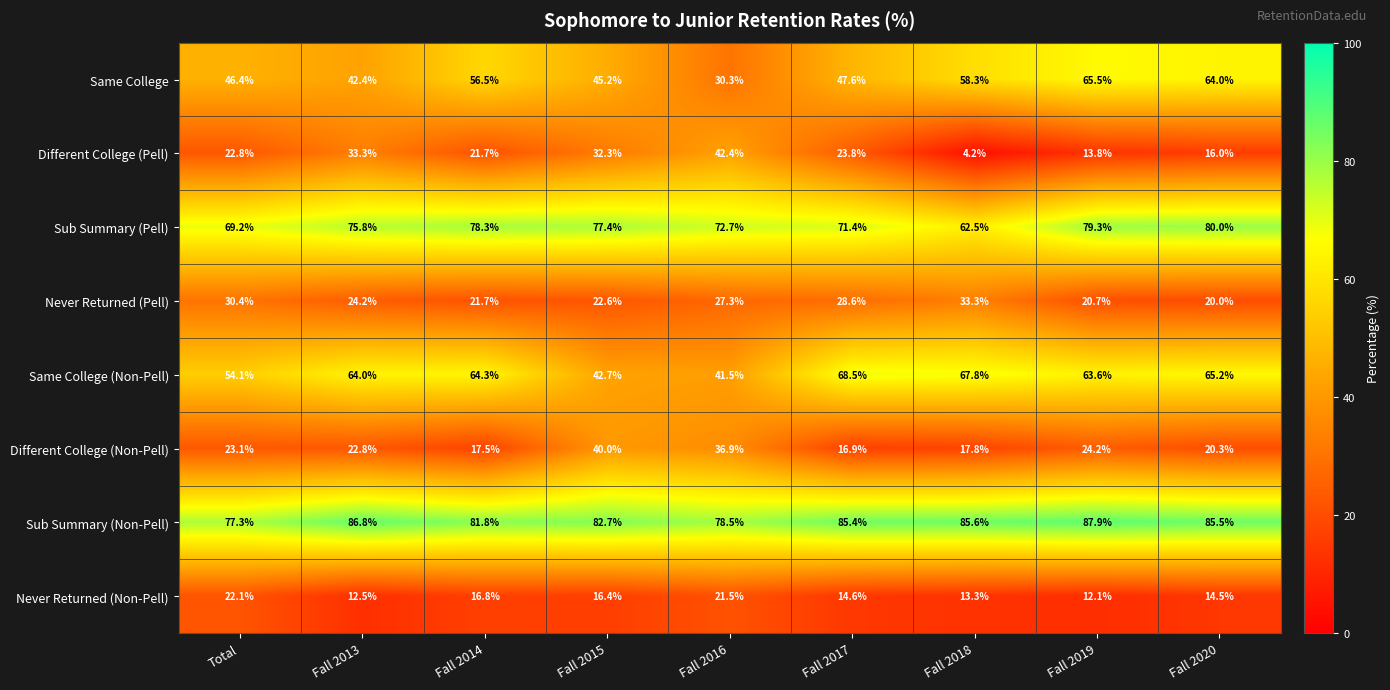

At which label does Different College (Pell) first exceed 22?

Total